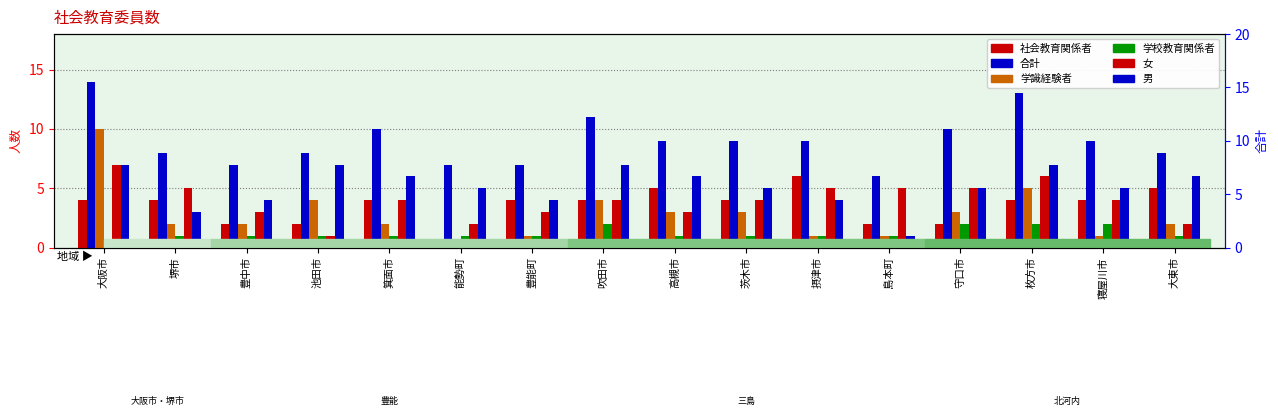

What is the total value across all series at 守口市?

27